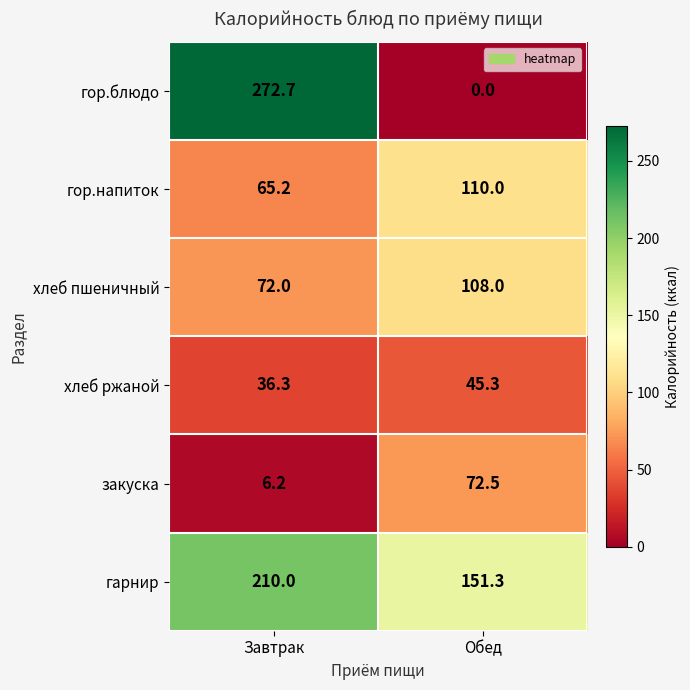

List the series in order of their peak value, lowest first.

хлеб ржаной, закуска, хлеб пшеничный, гор.напиток, гарнир, гор.блюдо